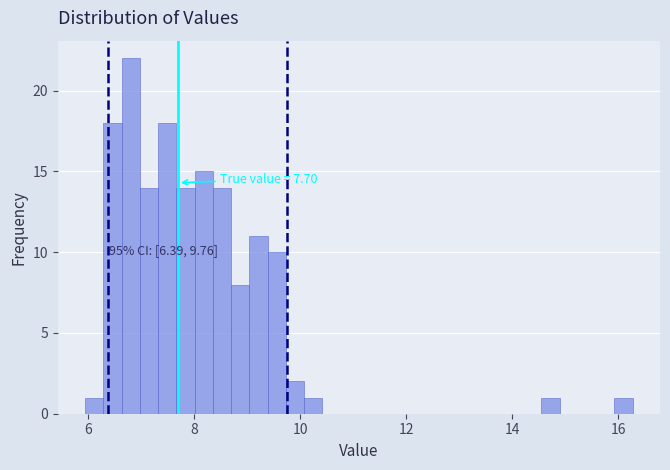

Around what value on the x-axis is the tallest bar? Give the approximate position of its centre, as read against the axis.

6.8